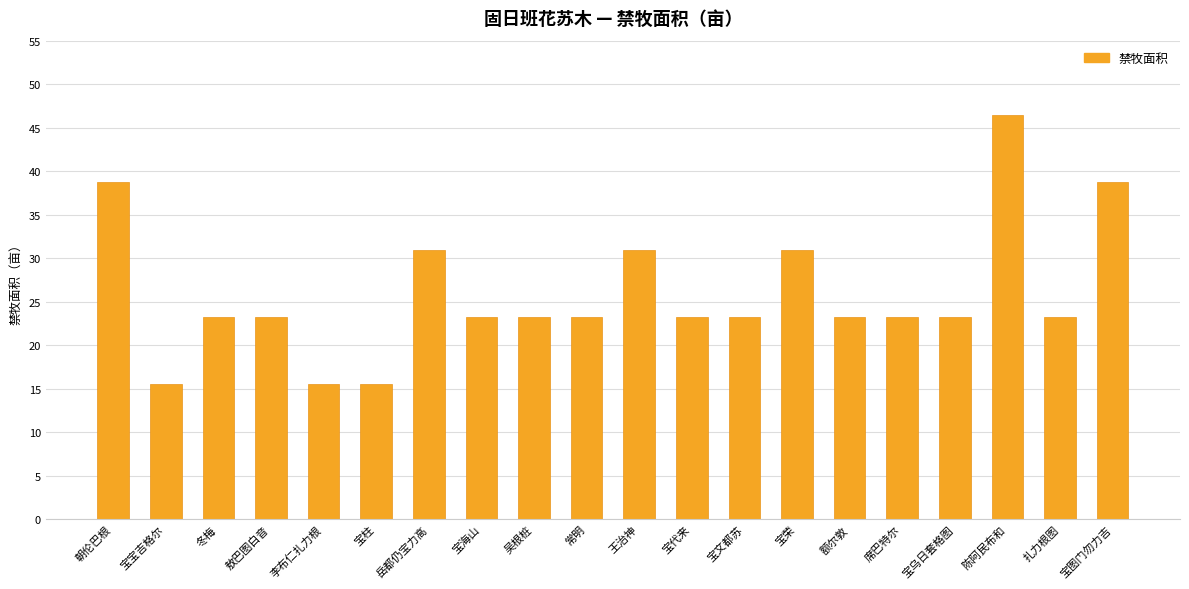

What is the minimum value shown in the chart?

15.5